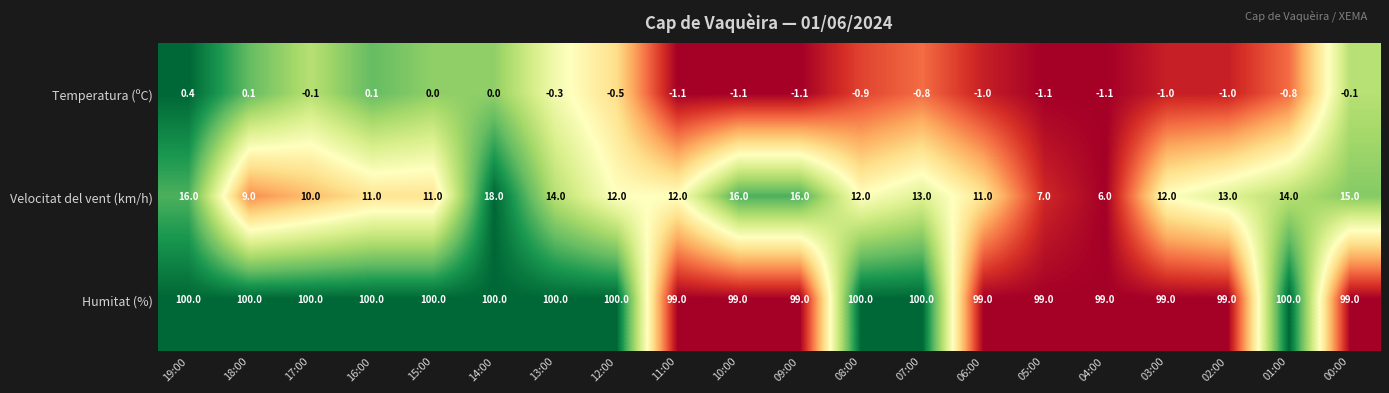

What is the minimum value for Velocitat del vent (km/h)?

6.0